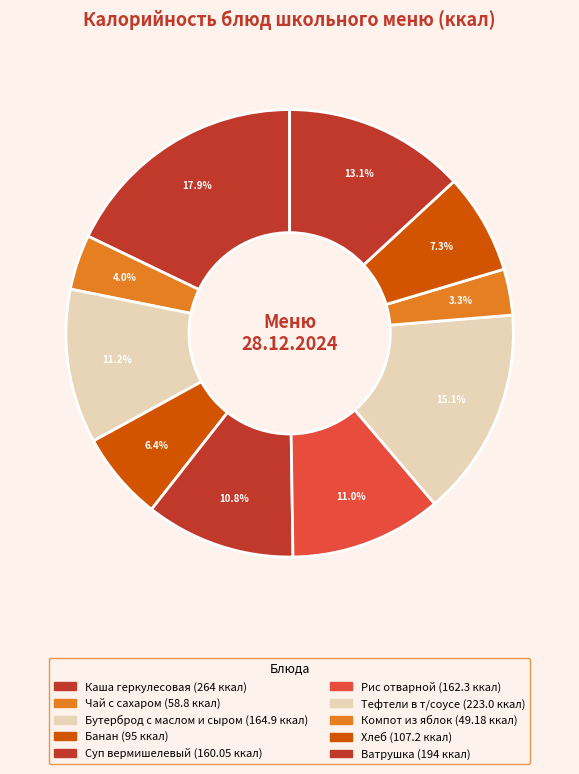

Count the number of slices in the pie.

10